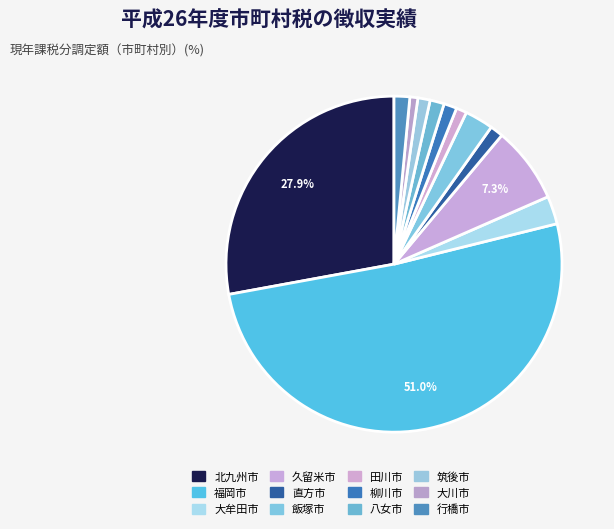

Which category has the biggest portion of the pie?

福岡市